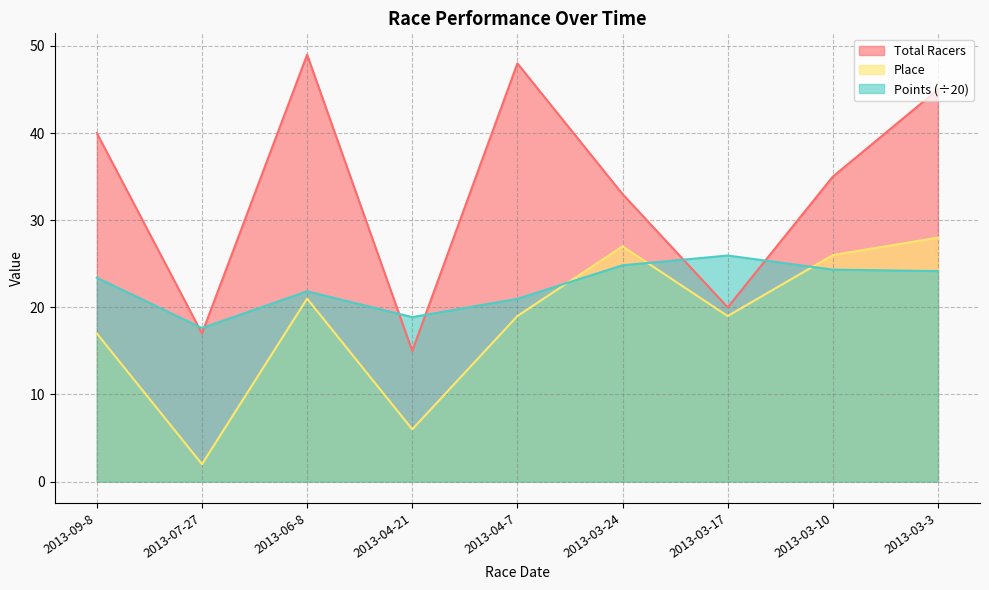

Does the chart display data point markers on the line(s)?

No